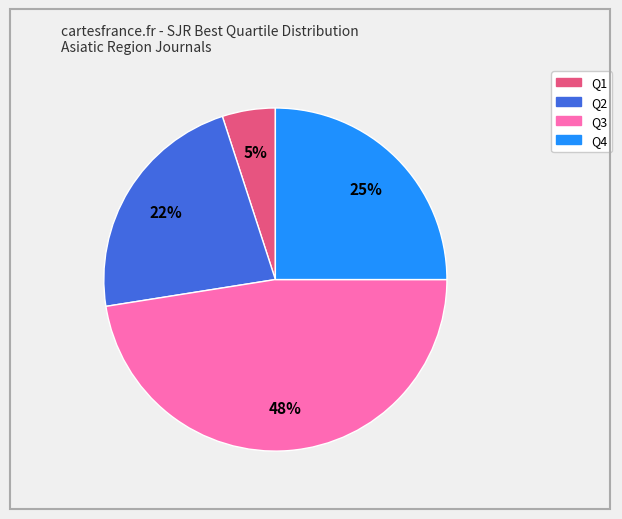

Rank the categories by value from highest to lowest.

Q3, Q4, Q2, Q1